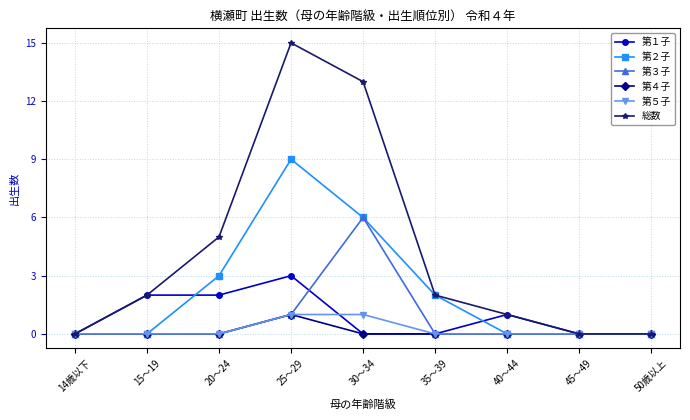

At which category is the sum across all series the highest?

25～29